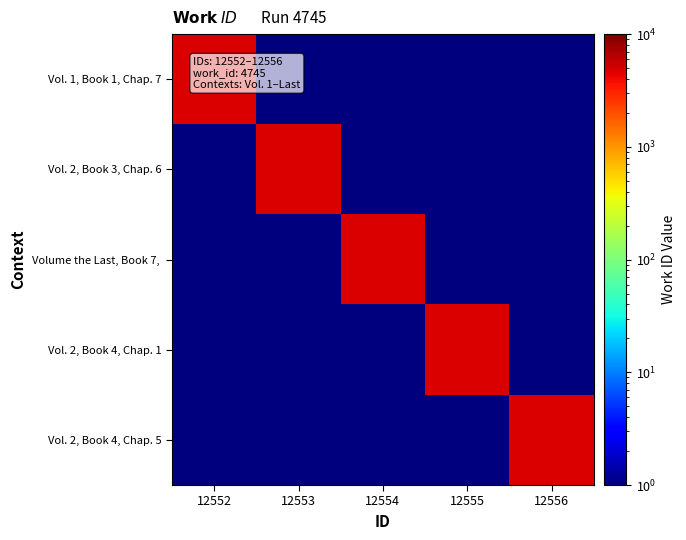

Which series changed the most between 12553 and 12556?

Vol. 2, Book 3, Chap. 6